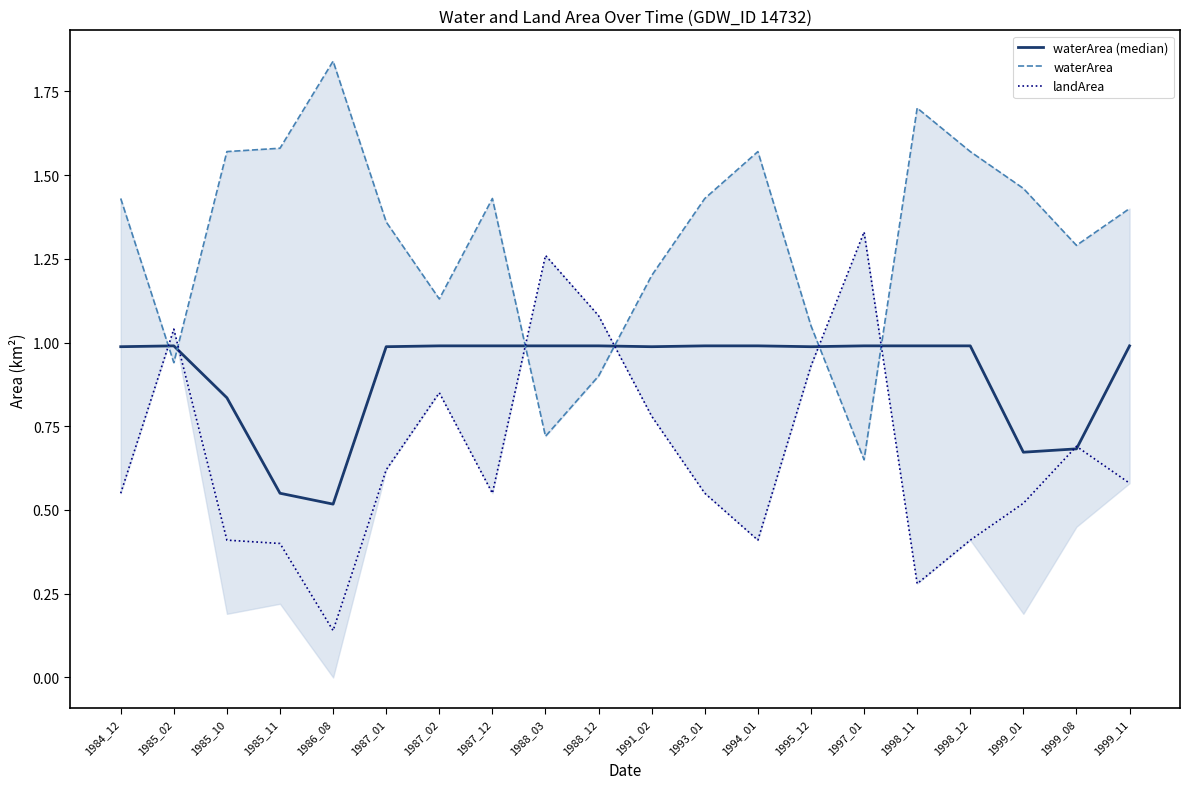

Reading right to left, transcribe all the data shown in this chart.

waterArea (median): 1.0	0.7	0.7	1.0	1.0	1.0	1.0	1.0	1.0	1.0	1.0	1.0	1.0	1.0	1.0	0.5	0.6	0.8	1.0	1.0
waterArea: 1.4	1.3	1.5	1.6	1.7	0.7	1.1	1.6	1.4	1.2	0.9	0.7	1.4	1.1	1.4	1.8	1.6	1.6	0.9	1.4
landArea: 0.6	0.7	0.5	0.4	0.3	1.3	0.9	0.4	0.6	0.8	1.1	1.3	0.6	0.8	0.6	0.1	0.4	0.4	1.0	0.6